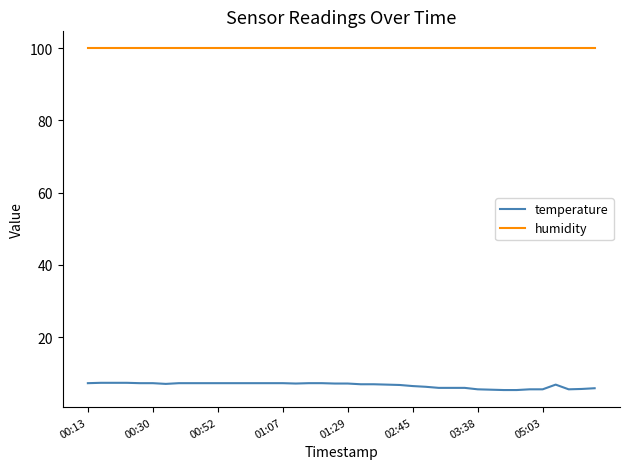

Rank the series by their maximum value, from lowest to highest.

temperature, humidity